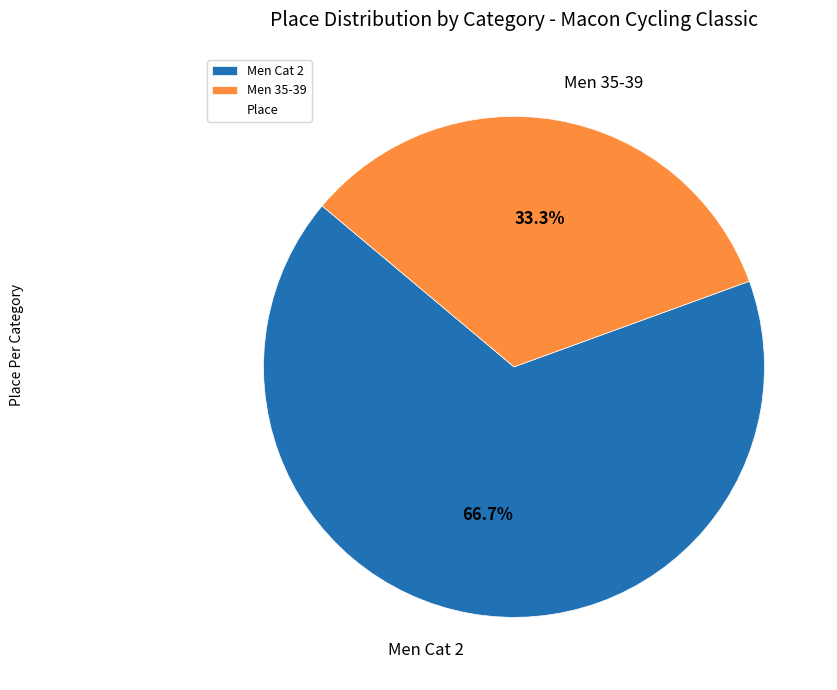

How many segments does this pie chart have?

2